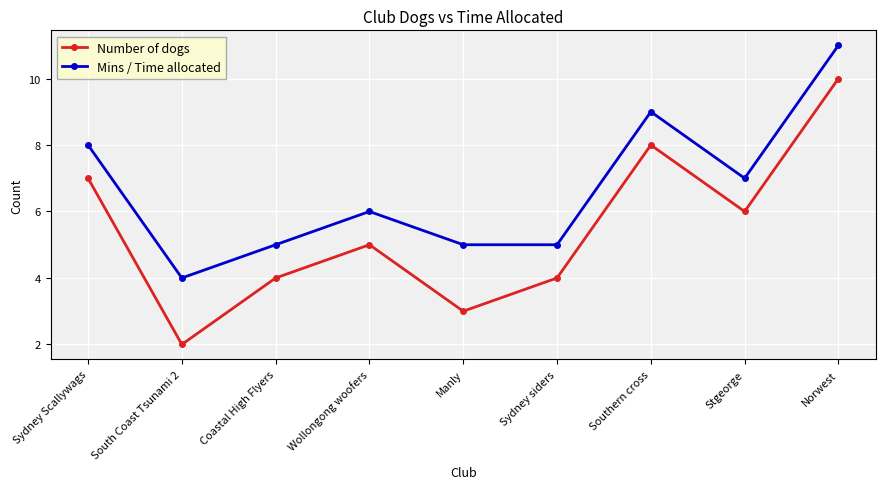

Rank the series by their average value, from lowest to highest.

Number of dogs, Mins / Time allocated